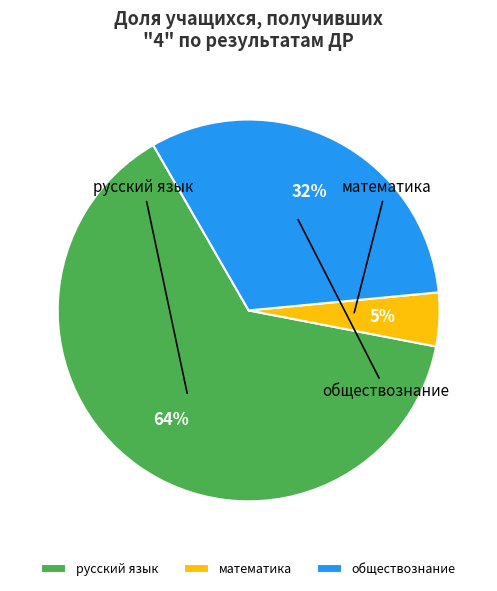

Rank the categories by value from highest to lowest.

русский язык, обществознание, математика